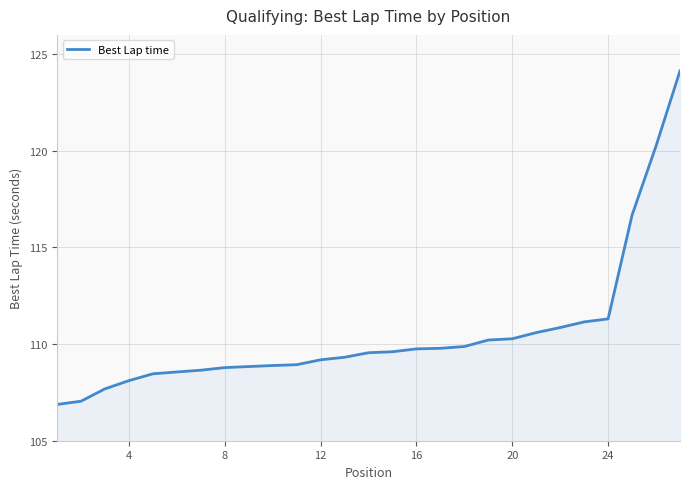

What is the maximum value shown in the chart?

124.1